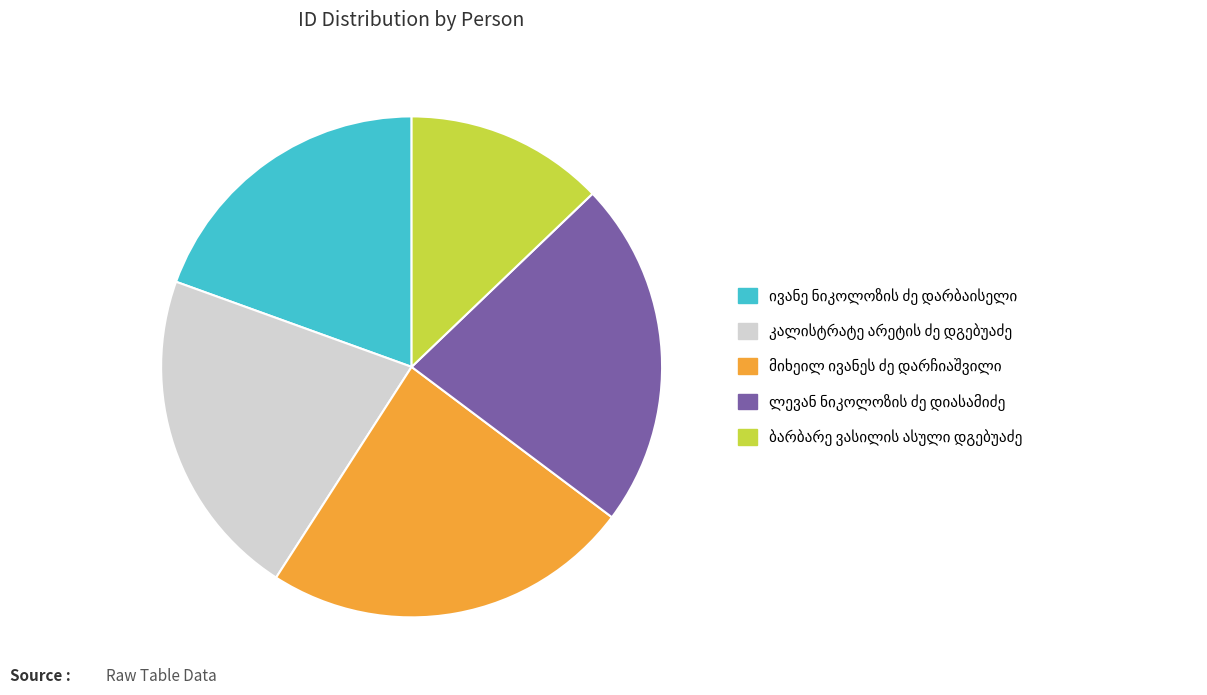

Does any single category account for the majority?

No